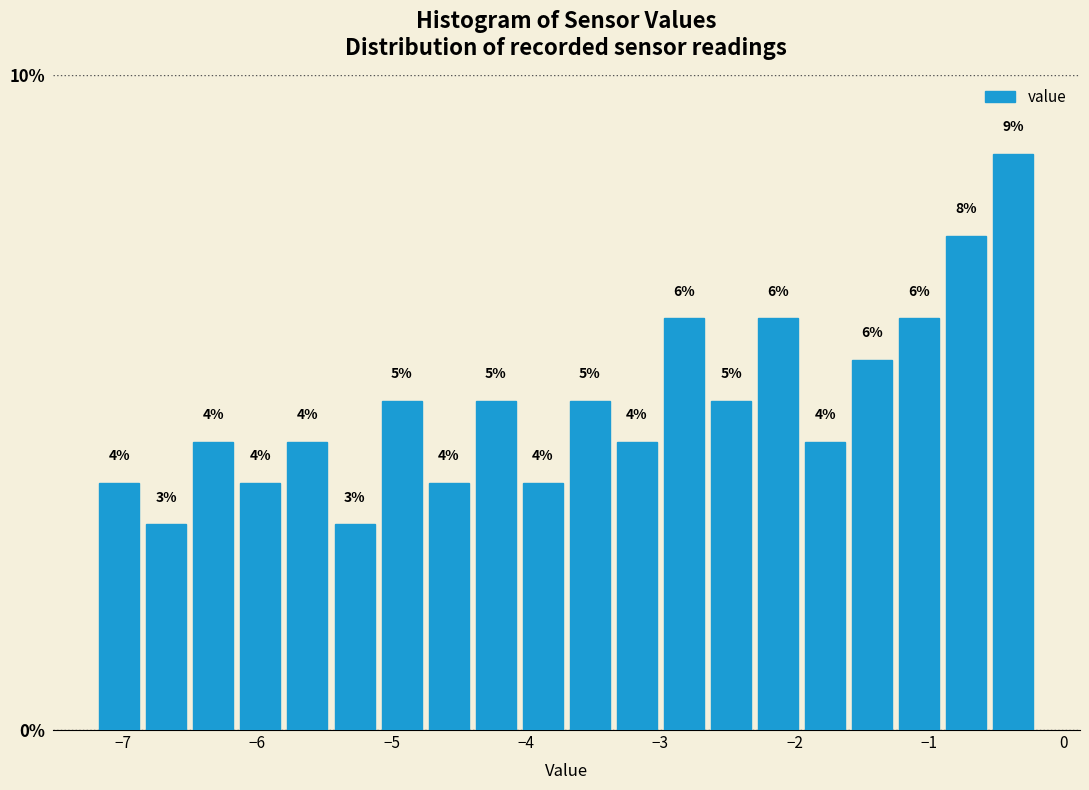

Read against the x-axis, roughly where is the centre of the tallest bar?

-0.4